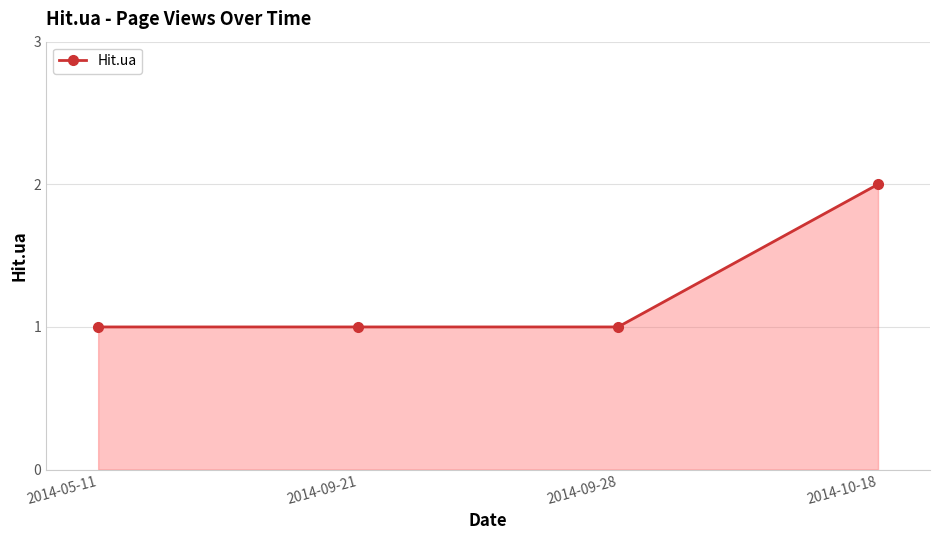

What is the smallest value displayed?

1